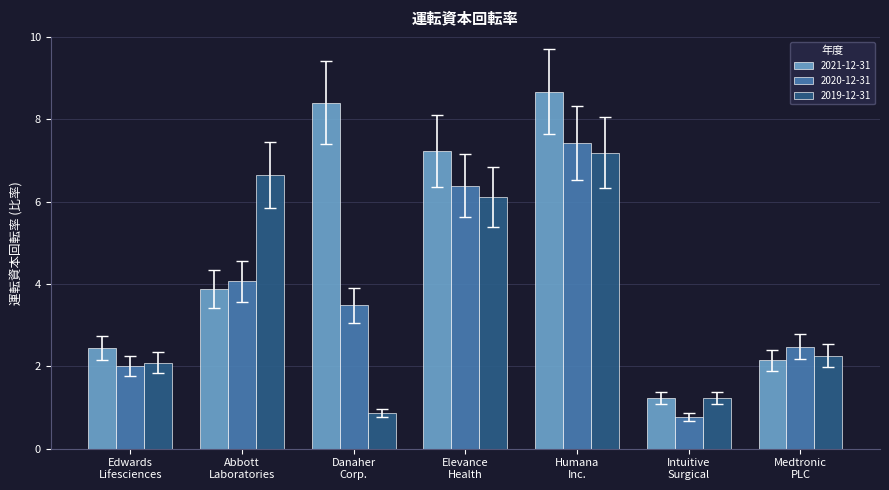

What are all the series names shown in the legend?

2021-12-31, 2020-12-31, 2019-12-31